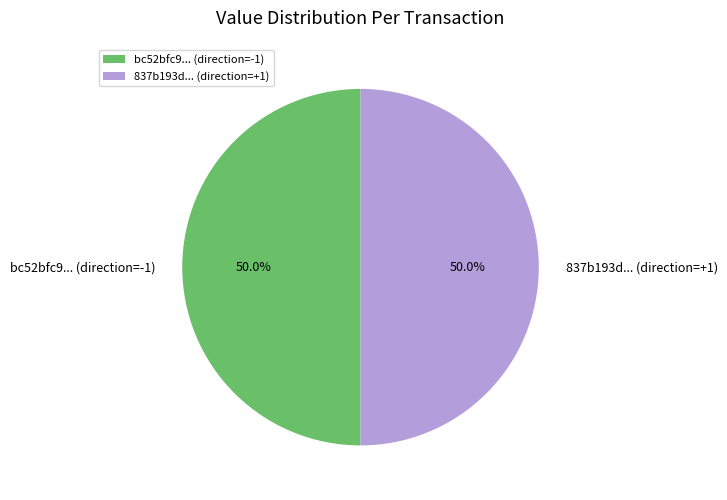

How much of the chart is everything except bc52bfc9... (direction=-1)?

50.0%